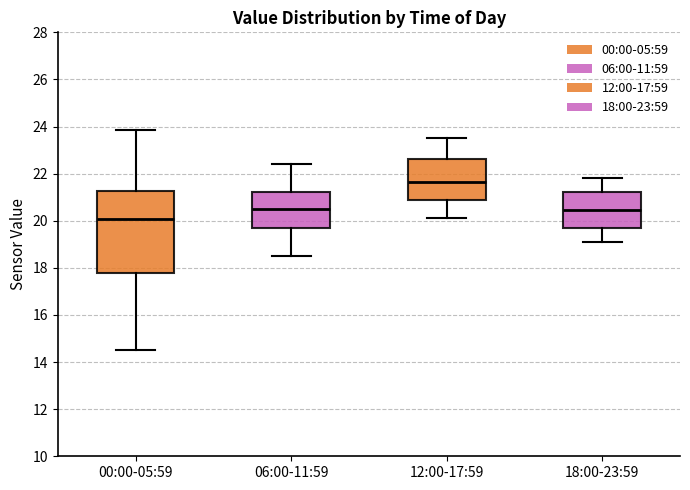

Reading left to right, read every box against the y-axis: the position of its median line, the range the box covers, and the ends of its whiskers. The values are not printed on the chart, so give them approximately, as read against the axis.

00:00-05:59: median 20.0, box 17.8 to 21.2, whiskers 14.6 to 23.8
06:00-11:59: median 20.6, box 19.6 to 21.2, whiskers 18.6 to 22.4
12:00-17:59: median 21.6, box 20.8 to 22.6, whiskers 20.2 to 23.6
18:00-23:59: median 20.4, box 19.6 to 21.2, whiskers 19.2 to 21.8